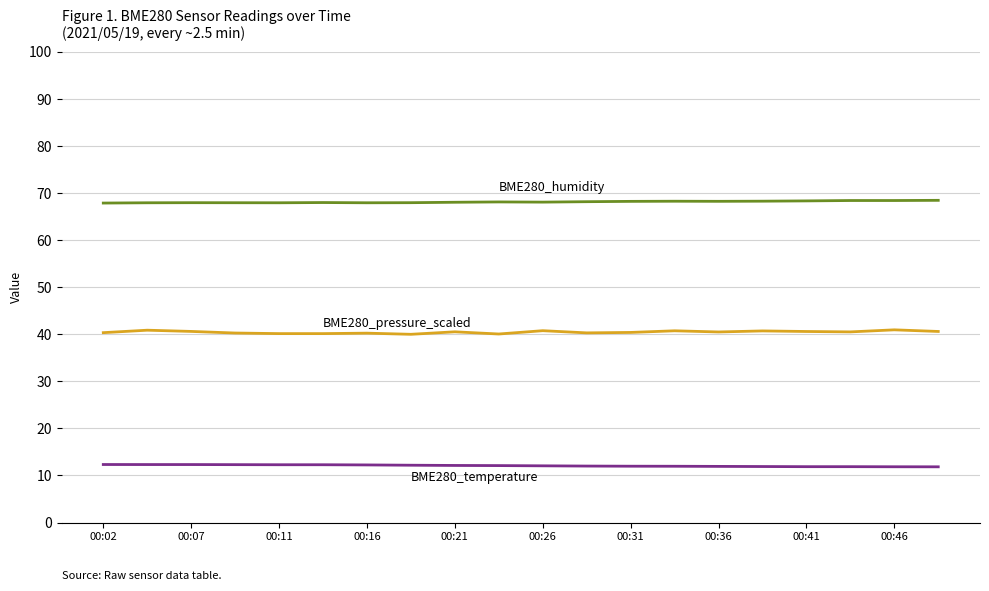

What is the minimum value shown in the chart?

11.8